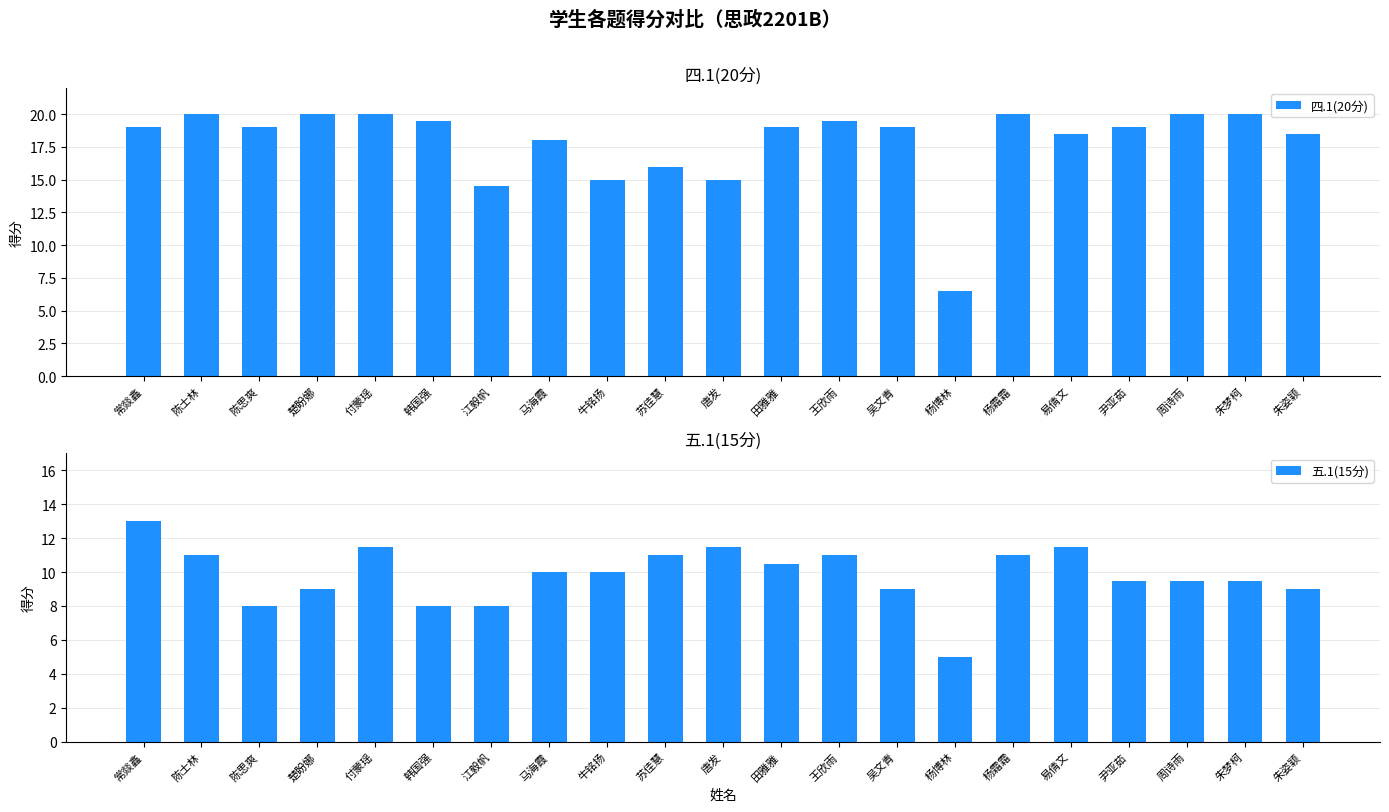

What is the difference between the 五.1(15分) values at 常燚鑫 and 朱梦柯?

3.5